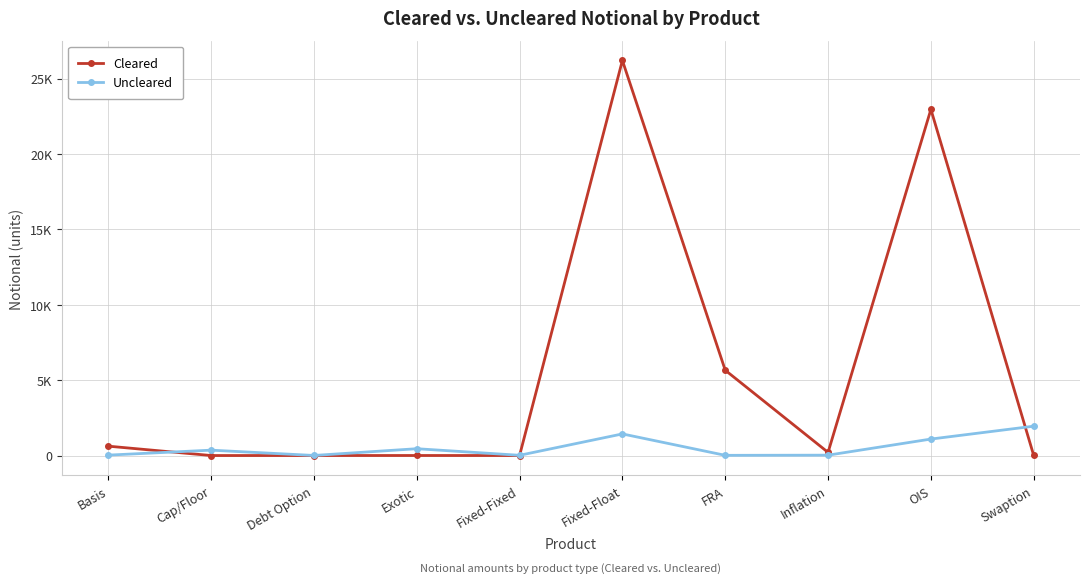

What is the label of the 6th point from the right?

Fixed-Fixed